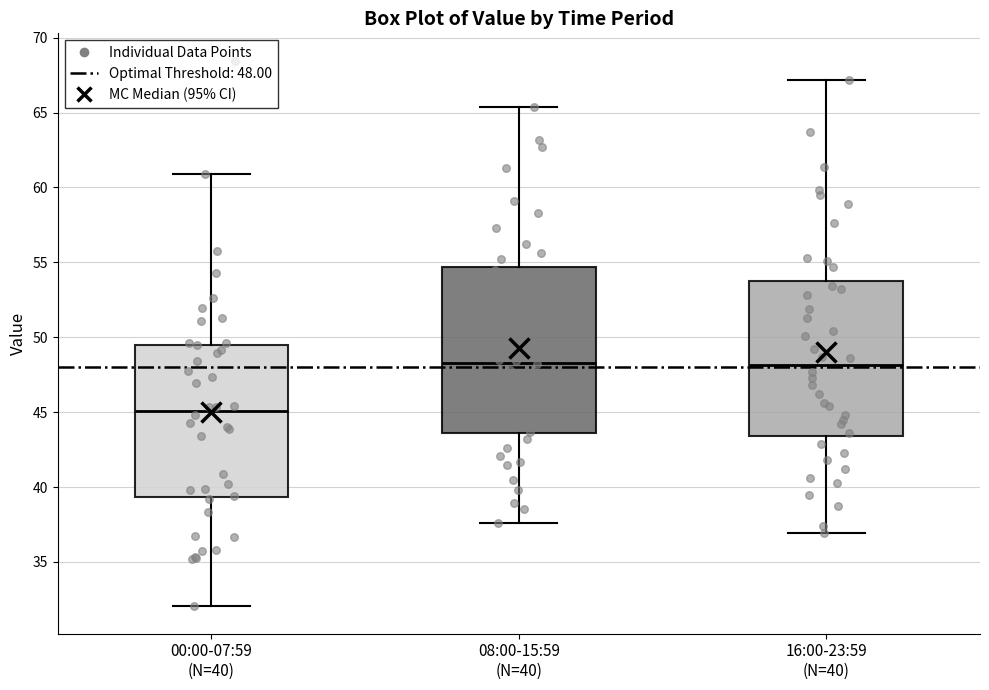

Which box's median line is the lowest?

00:00-07:59 (N=40)